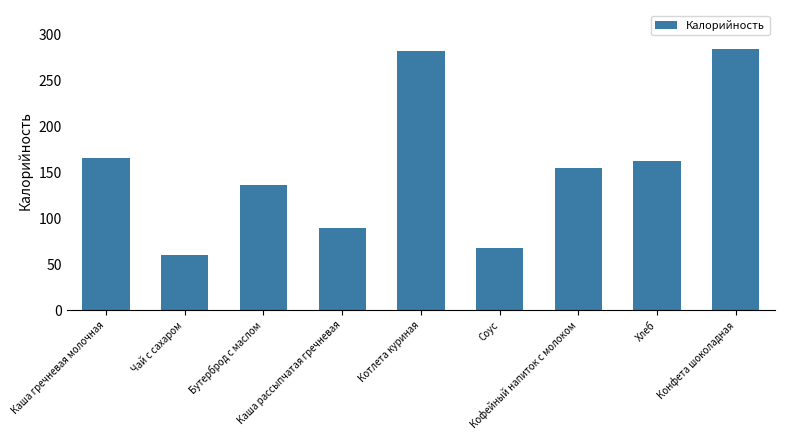

What is the label of the 2nd bar from the left?

Чай с сахаром